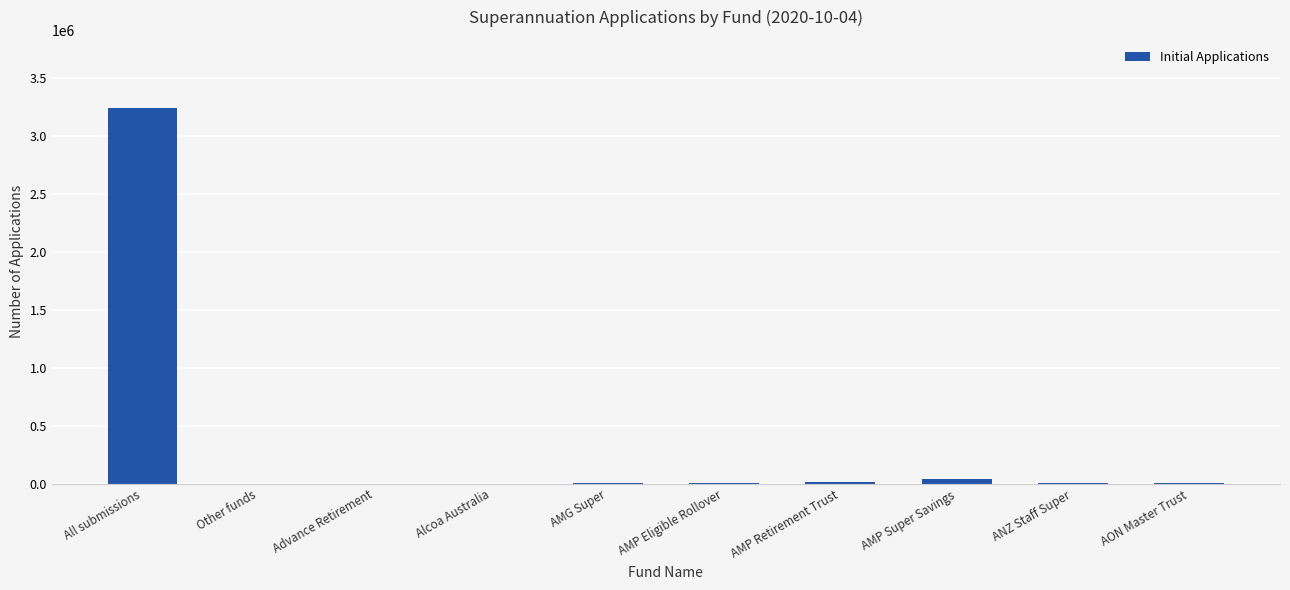

At which category does the chart reach its peak across all series?

All submissions